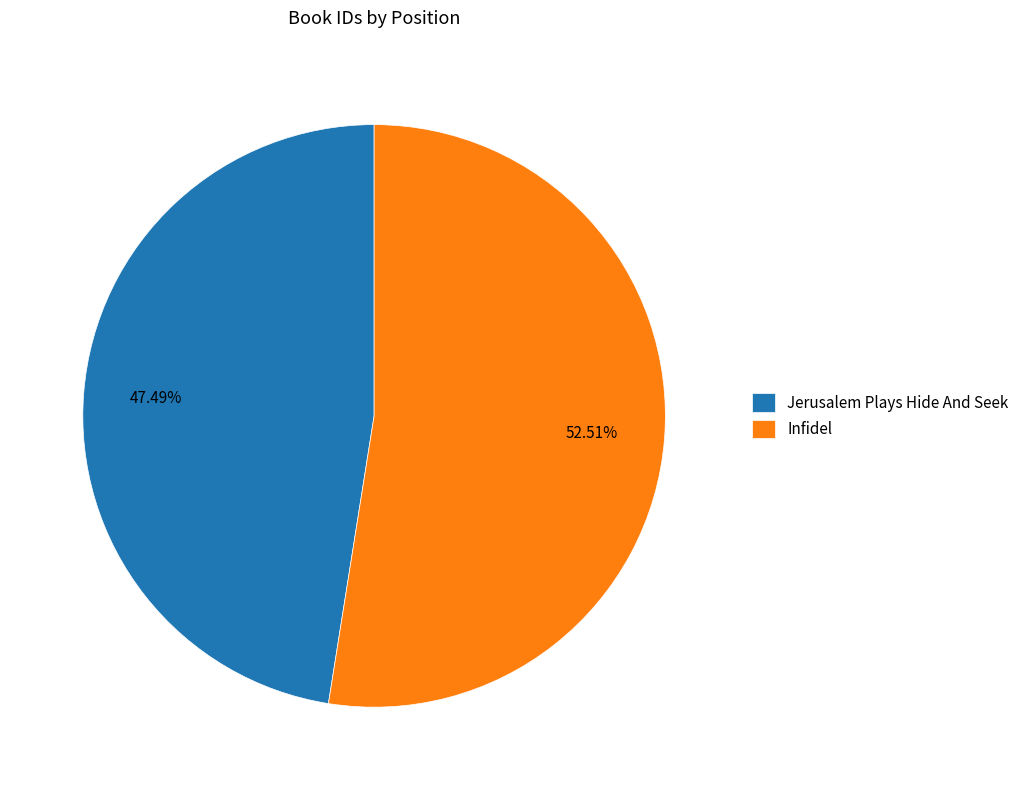

Is there any slice that represents more than half of the pie?

Yes